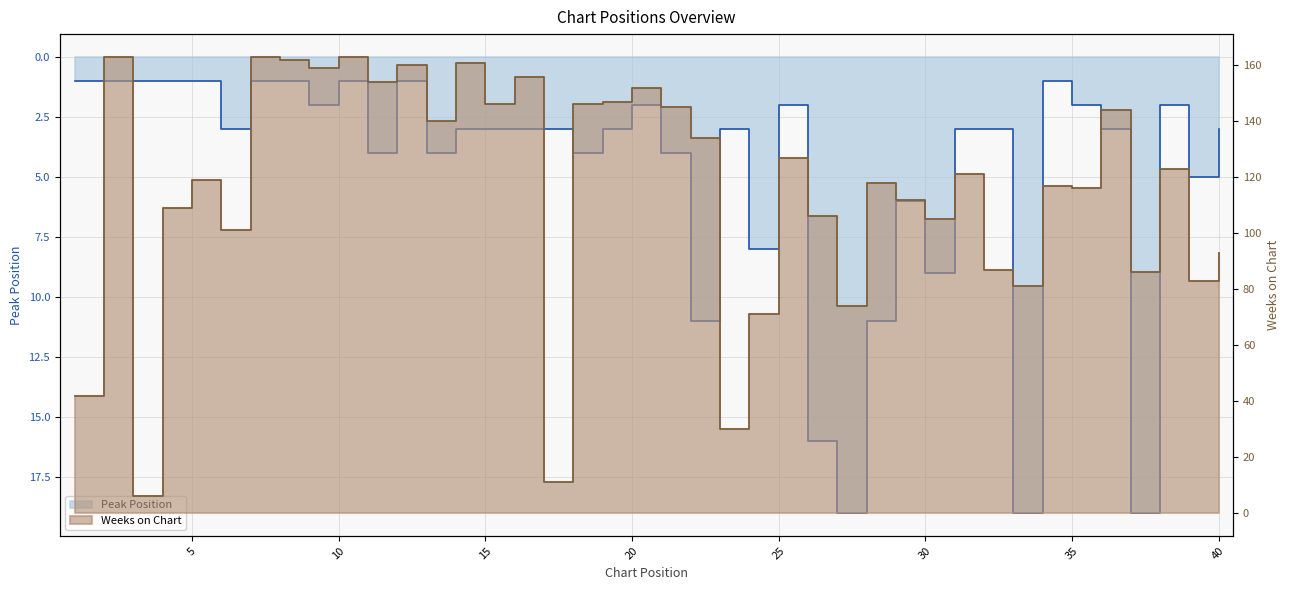

Which category has the lowest value across all series?

1